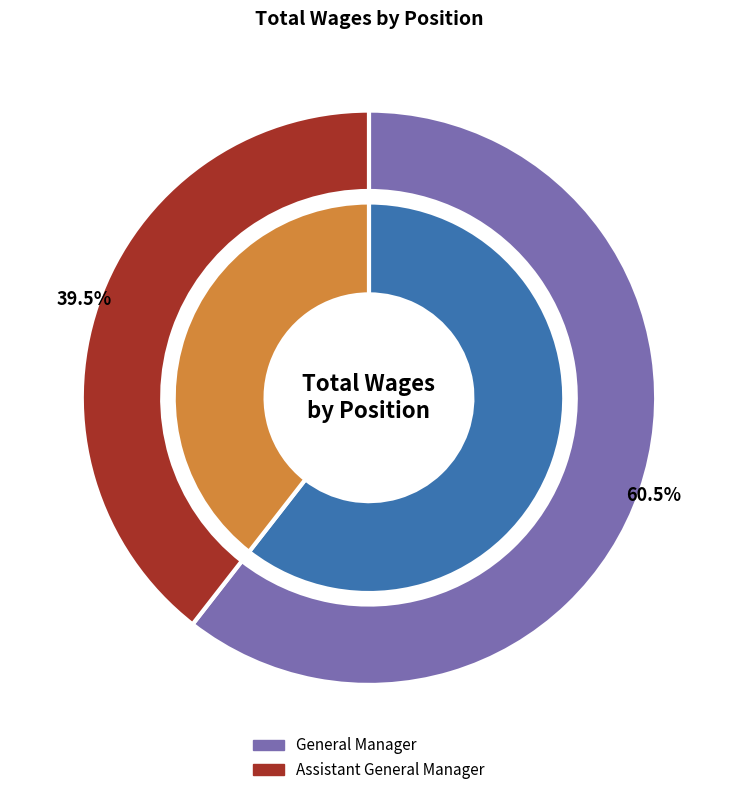

Combined, what portion of the pie is General Manager and Assistant General Manager?

100.0%